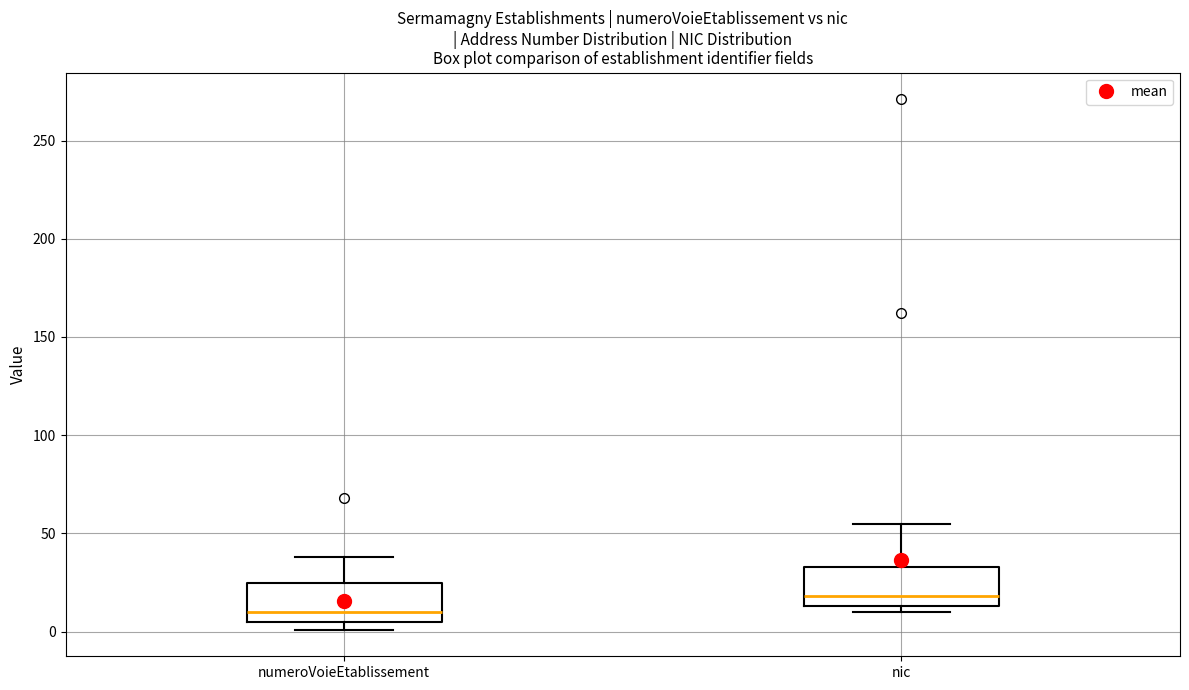

Where is the upper edge of the box for numeroVoieEtablissement on the y-axis? The values are not printed on the chart, so give them approximately, as read against the axis.

25